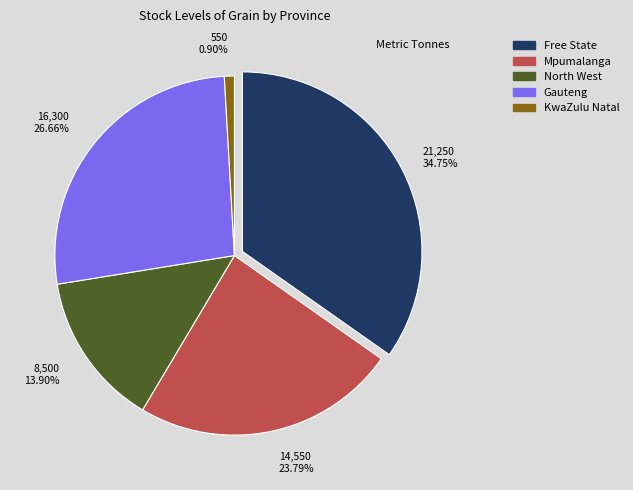

Is Northern Cape the majority of the pie?

No